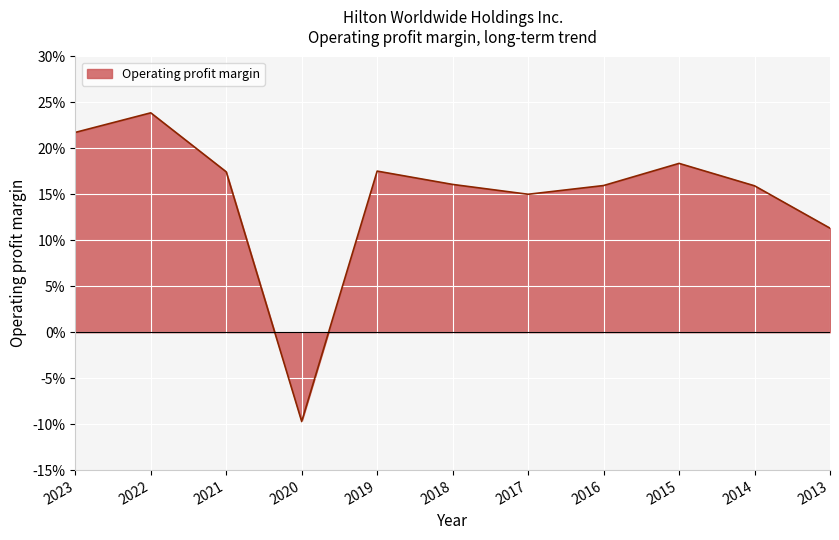

Does the chart display data point markers on the line(s)?

No